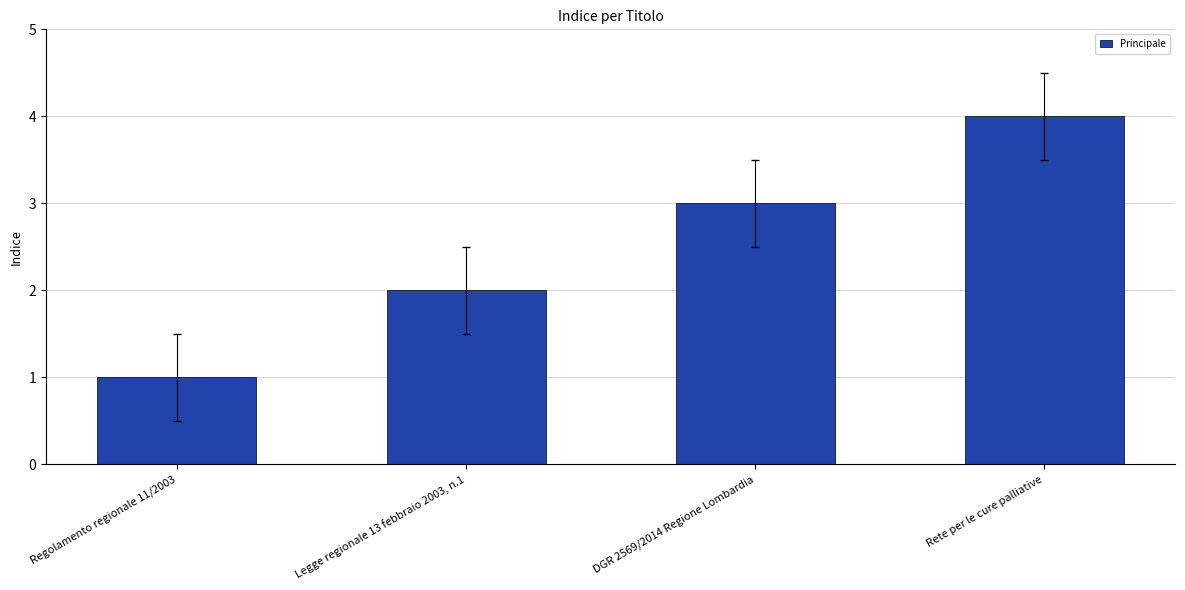

What is the label of the 4th bar from the left?

Rete per le cure palliative